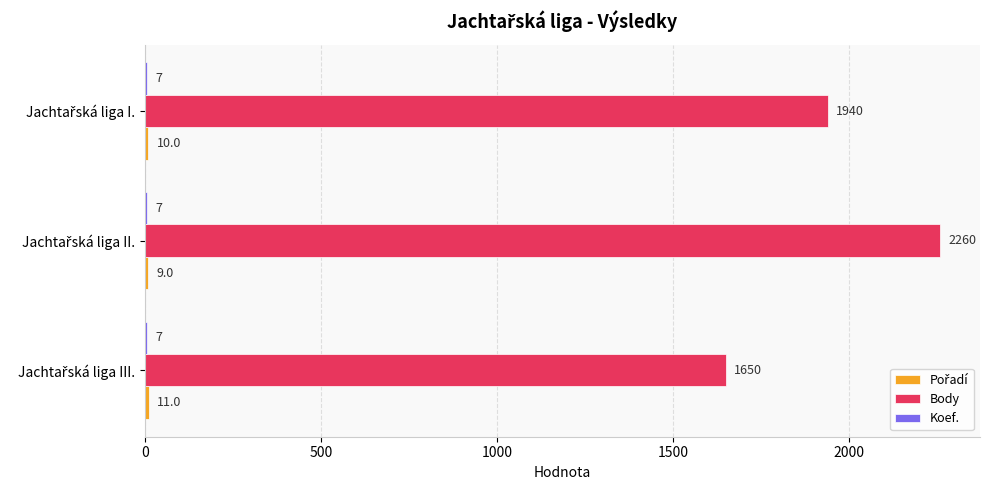

What is the sum of all Body values?

5850